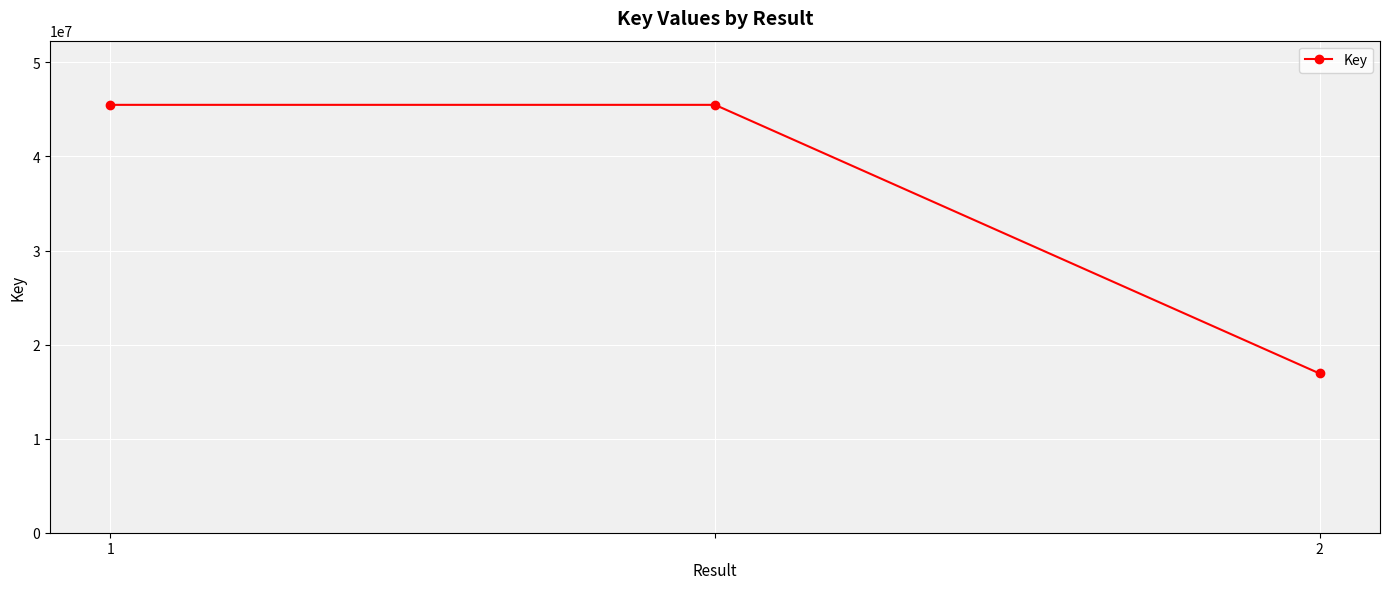

Reading right to left, transcribe all the data shown in this chart.

16928172	45484329	45484329